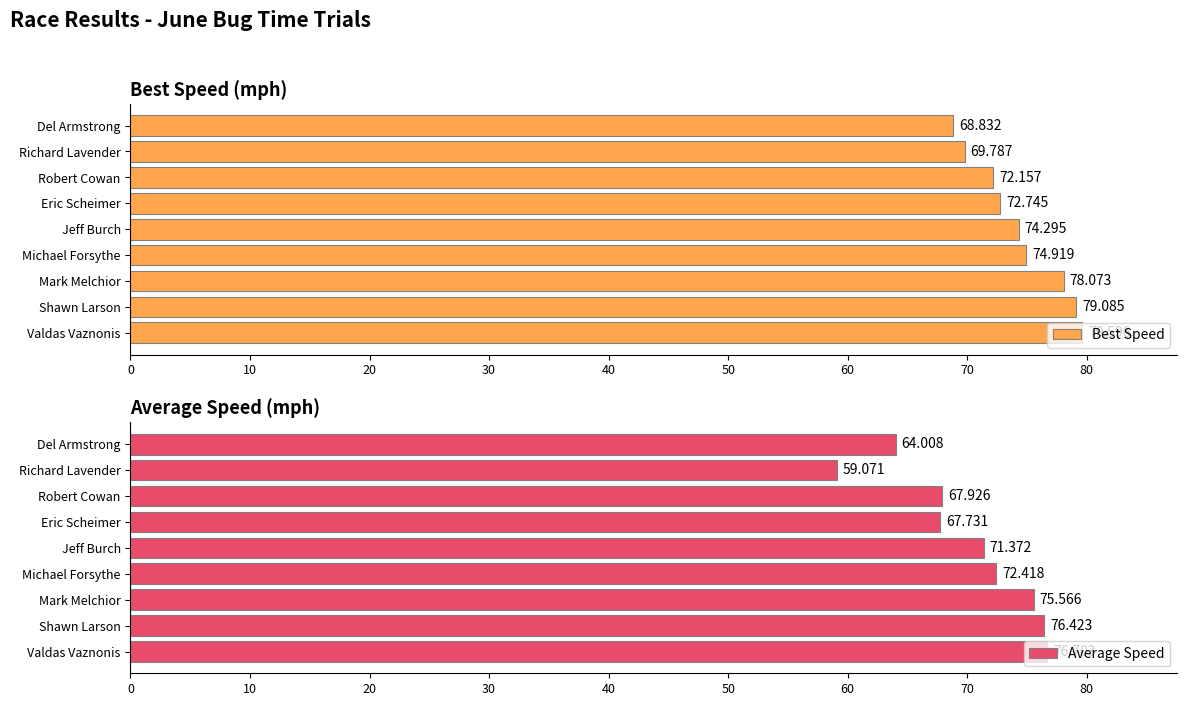

Which series has the largest total across all categories?

Best Speed